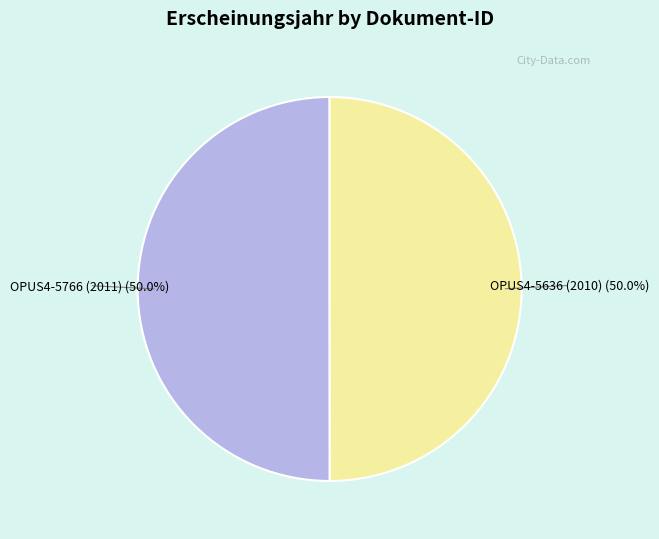

What is the total percentage of OPUS4-5636 (2010) and OPUS4-5766 (2011)?

100.0%